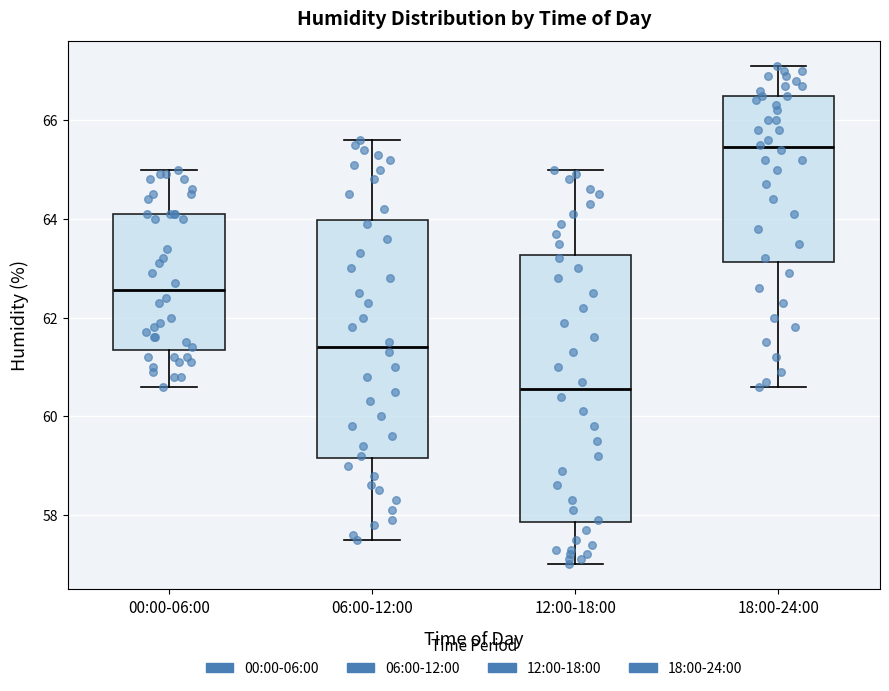

Which box's median line is the highest?

18:00-24:00